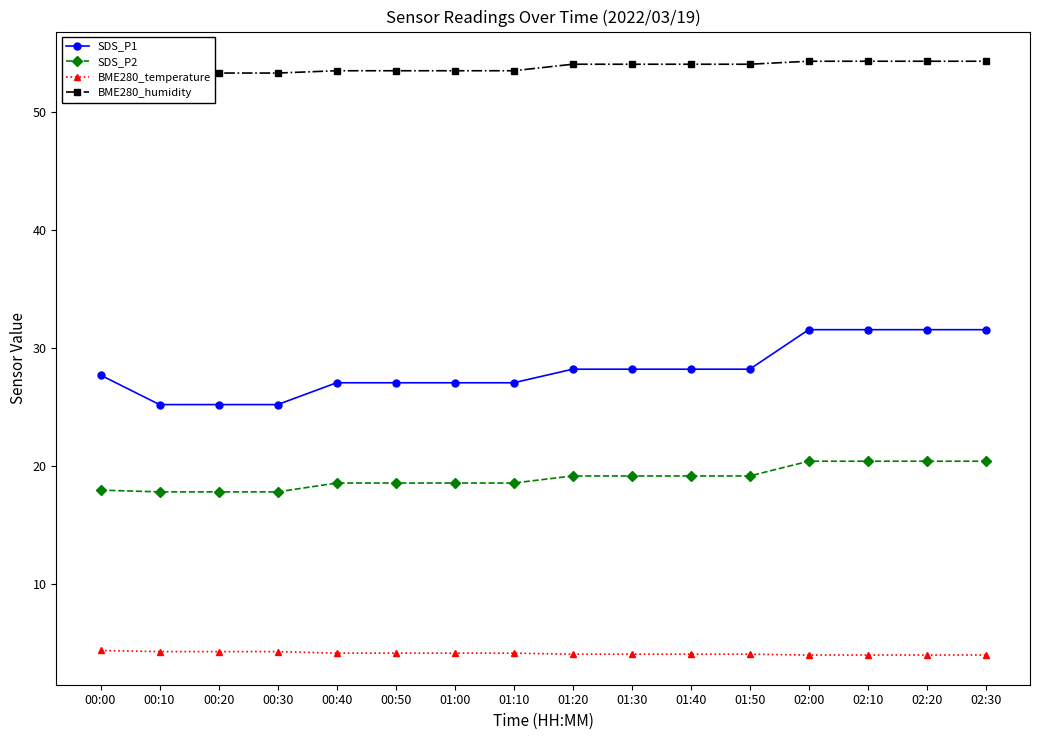

Which category has the lowest value across all series?

02:00